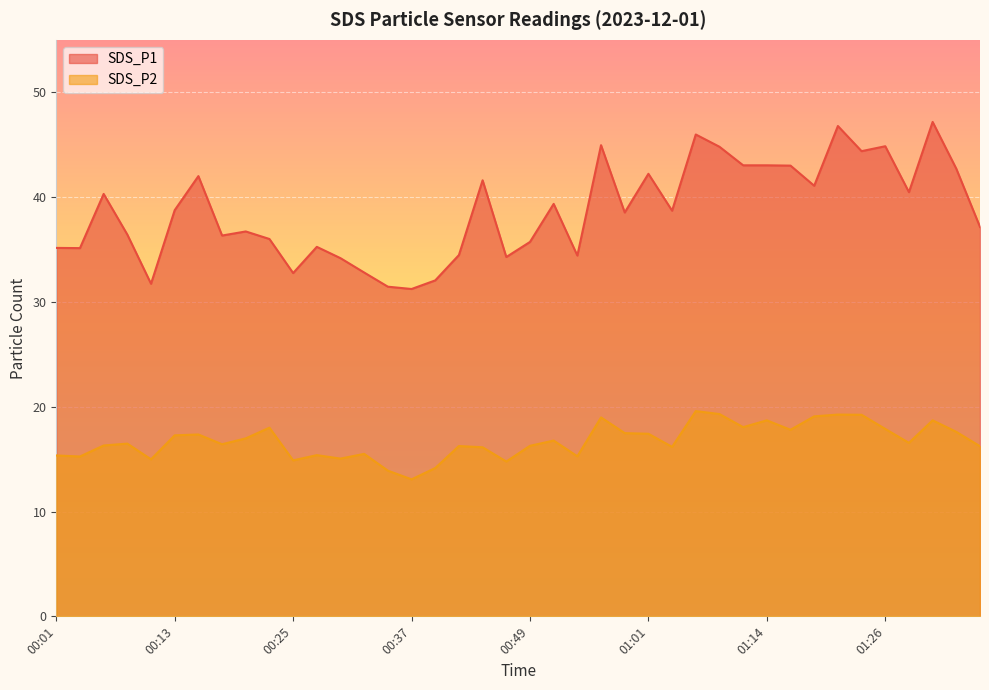

True or false: SDS_P1 has more than 1 points higher than both neighbors.

True